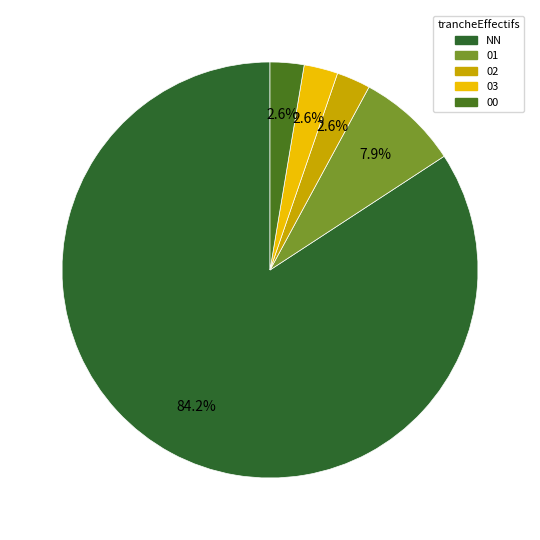

What is the largest slice in the pie chart?

NN